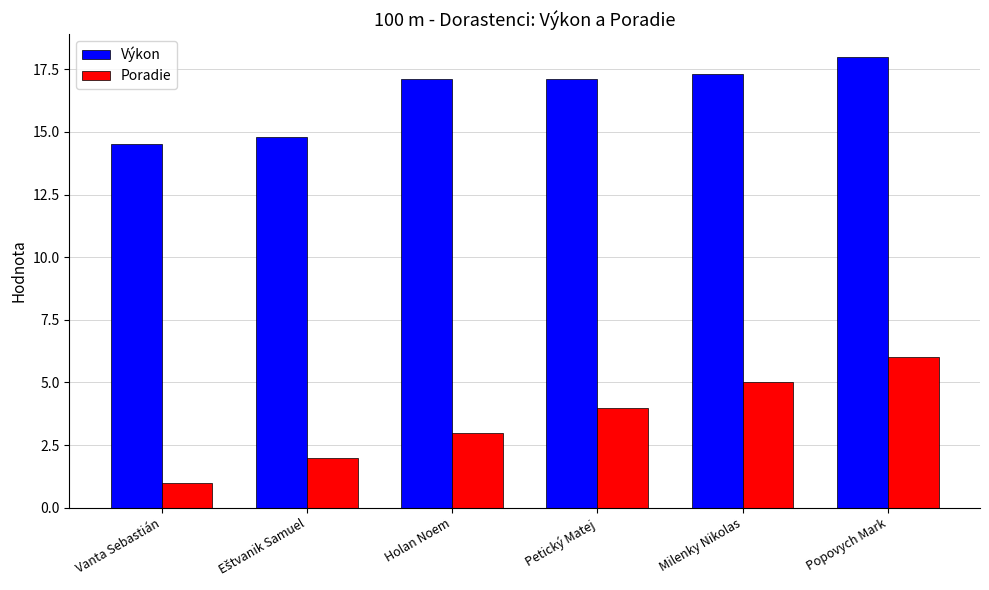

How many data points in Poradie are less than 4?

3